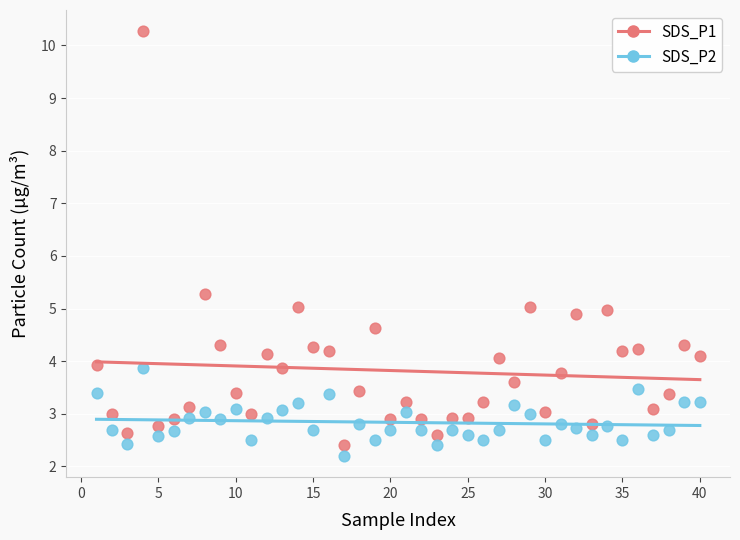

In the SDS_P1 series, what Y value is closest to 6?

5.3